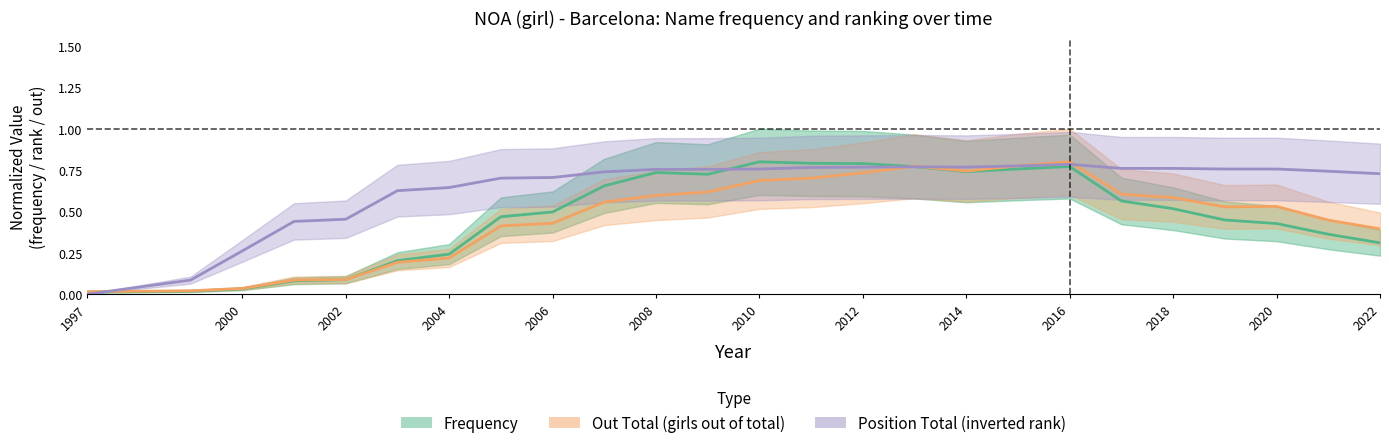

Between 1997 and 2002, which series saw the biggest shift?

Position Total